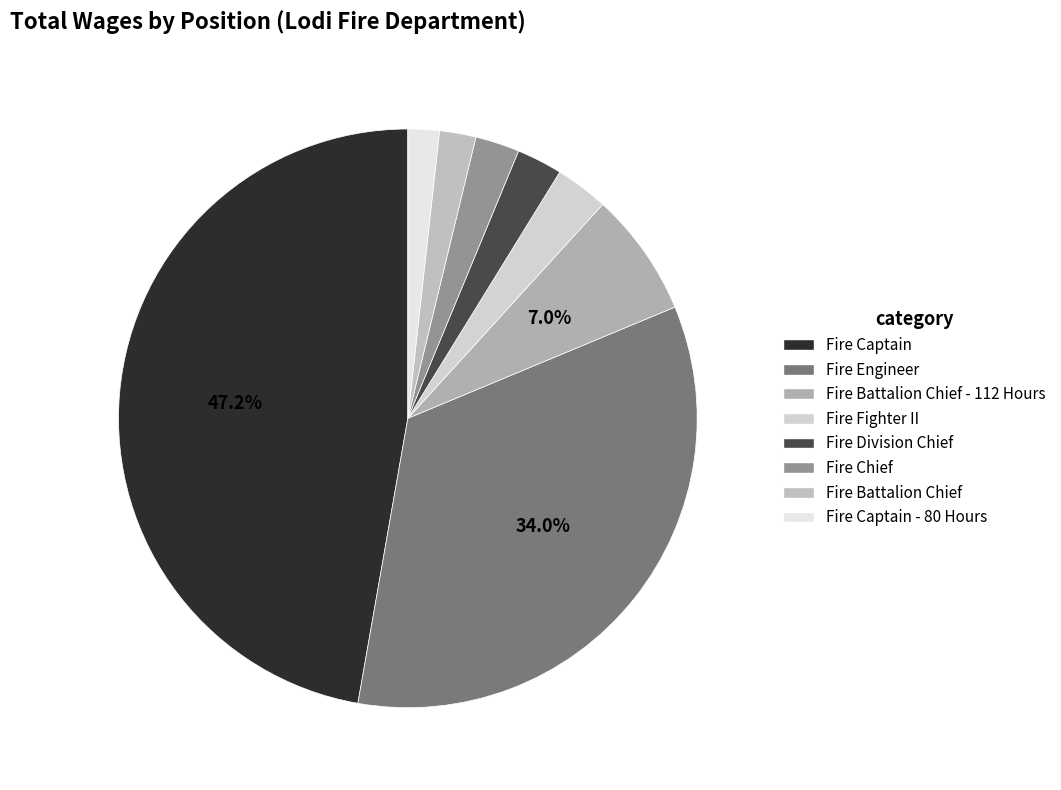

Count the number of slices in the pie.

8